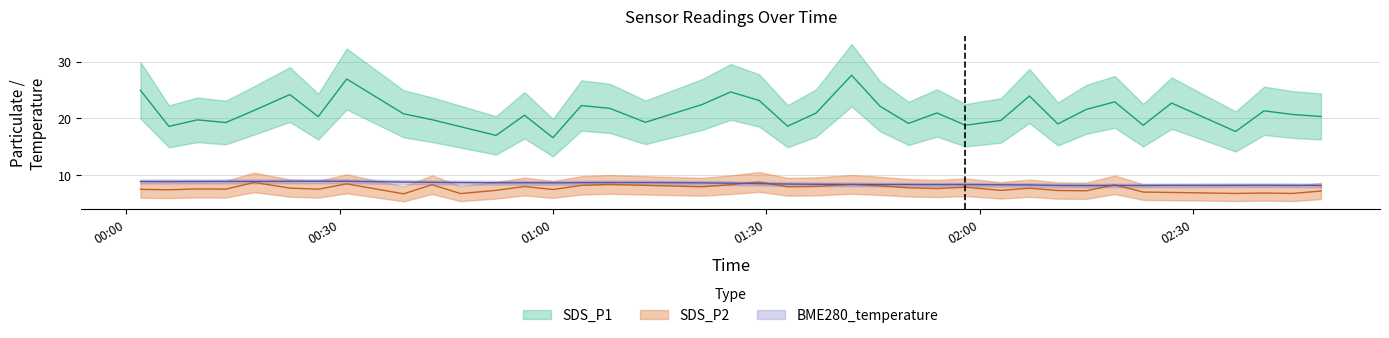

Is this an area chart (filled region under the line)?

No